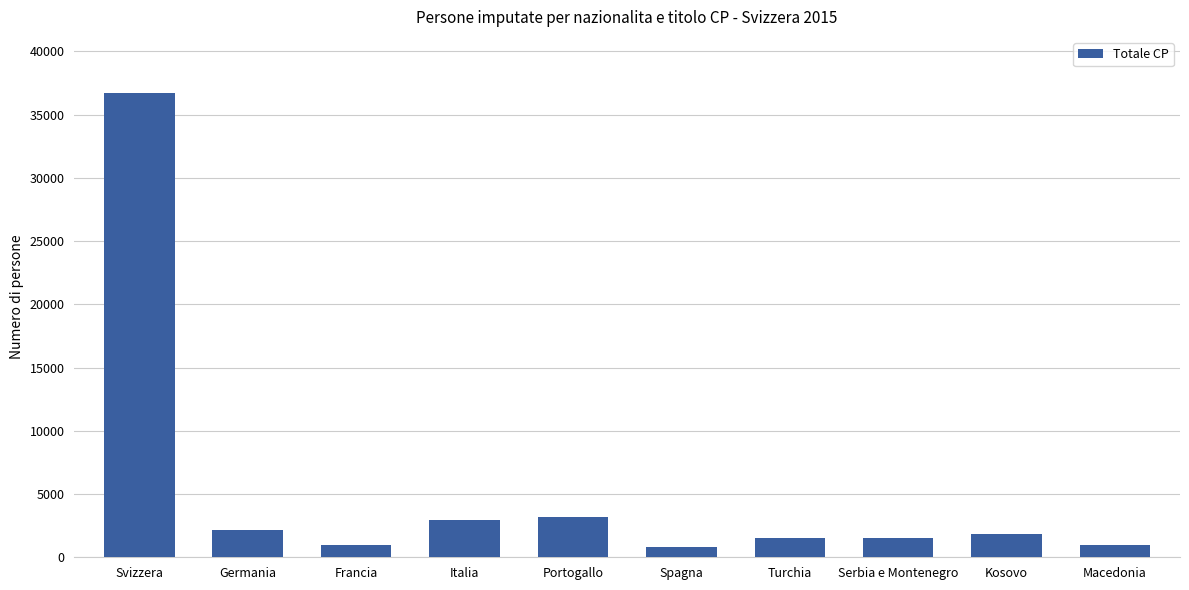

Approximately how many times larger is the value at Svizzera compared to Germania?

17.1